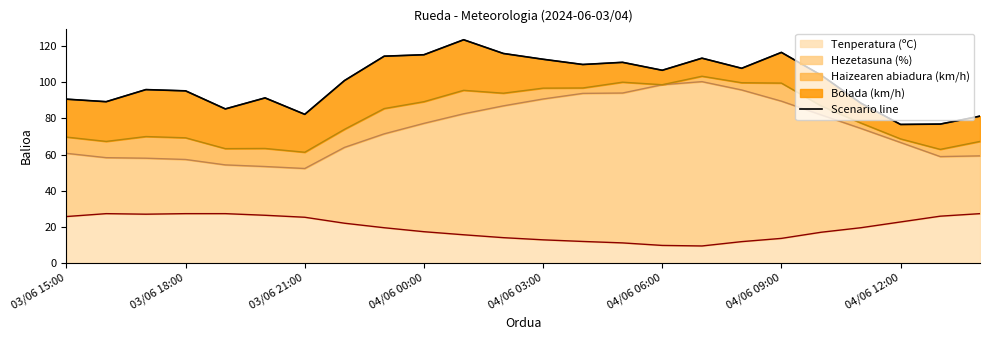

What is the highest value of the Tenperatura (ºC) series?

27.3